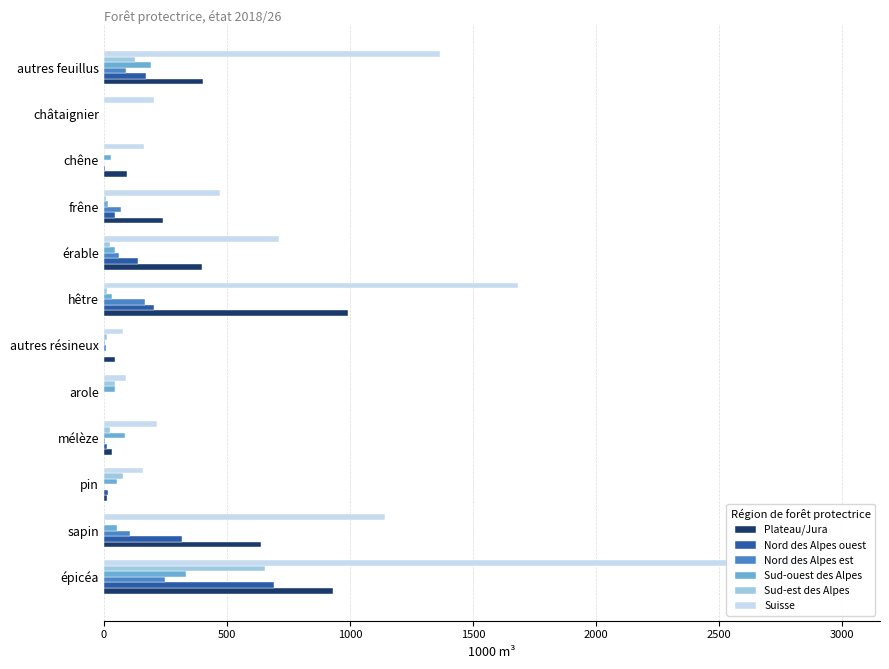

What value does the Sud-ouest des Alpes series have at pin, to the nearest 5?

55